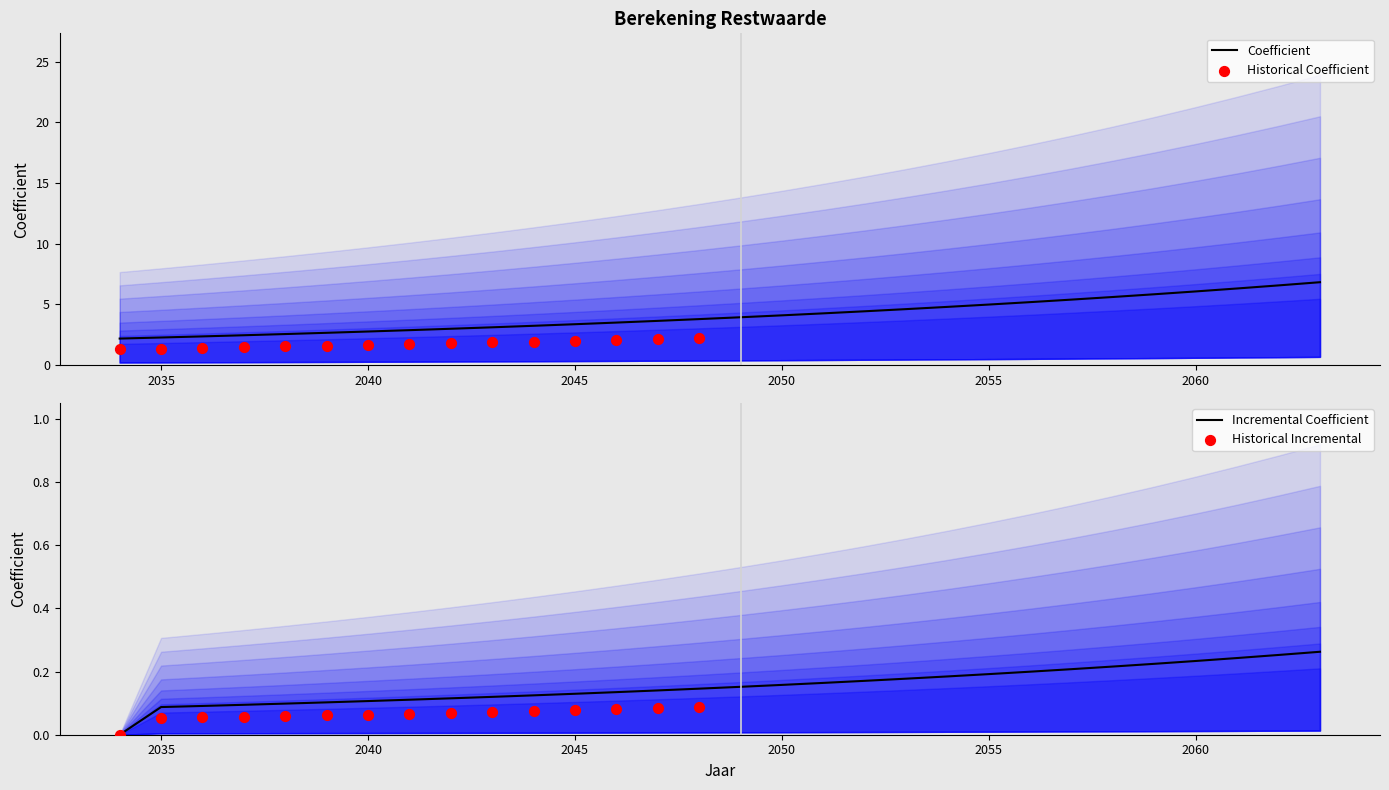

What is the ratio of the value at 2050 to the value at 2053?

0.9